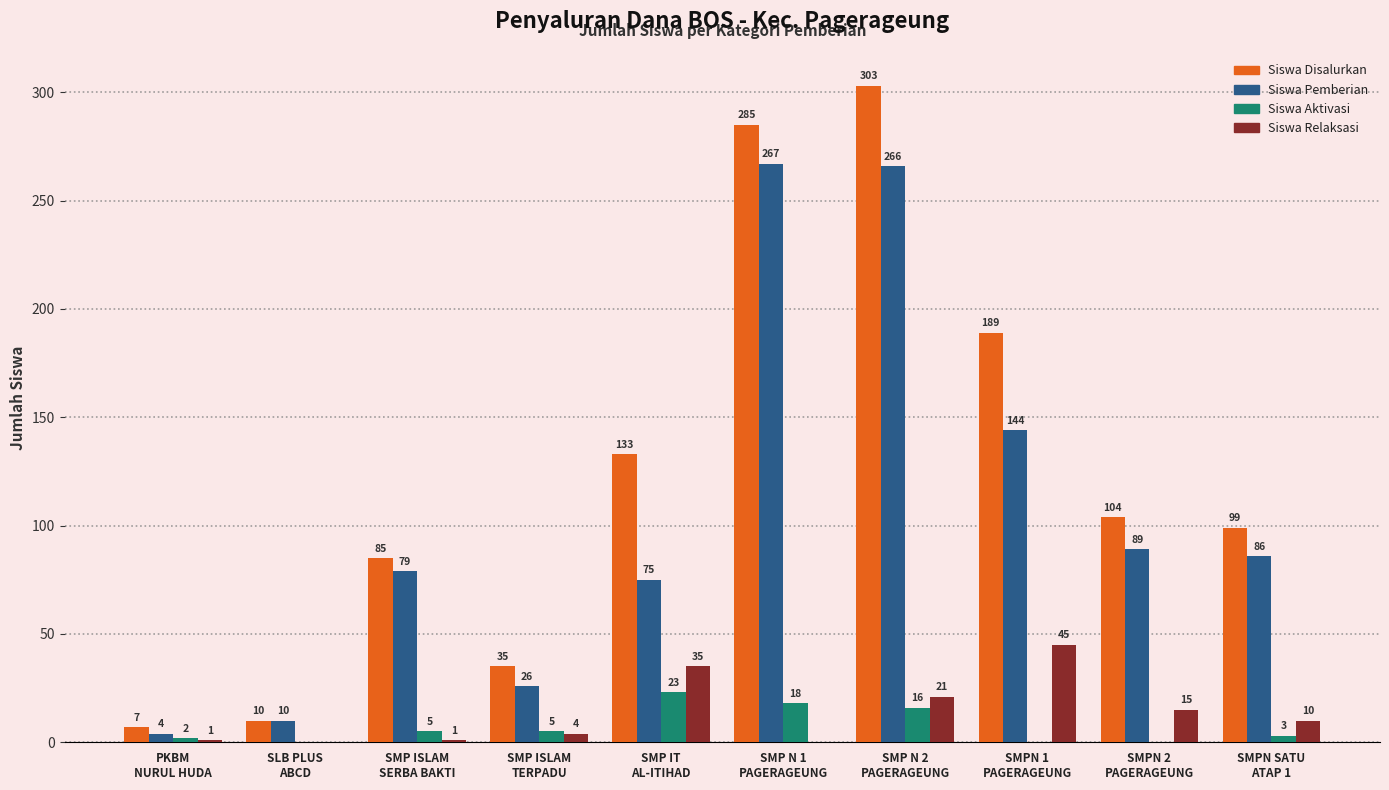

The Siswa Disalurkan series shows 35 at SMP ISLAM
TERPADU. True or false?

True